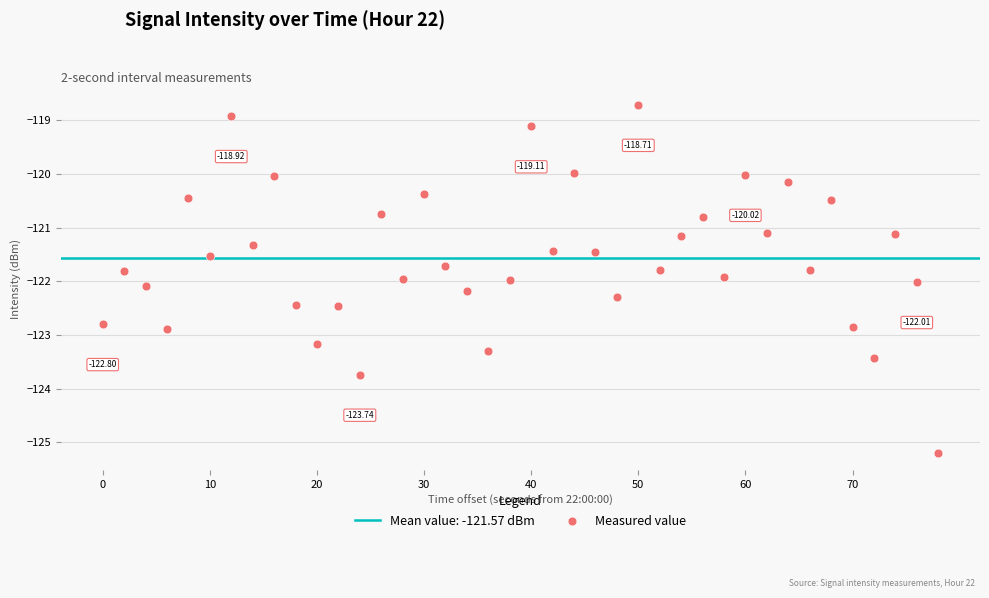

What is the range of X values (max minus min)?

78.0